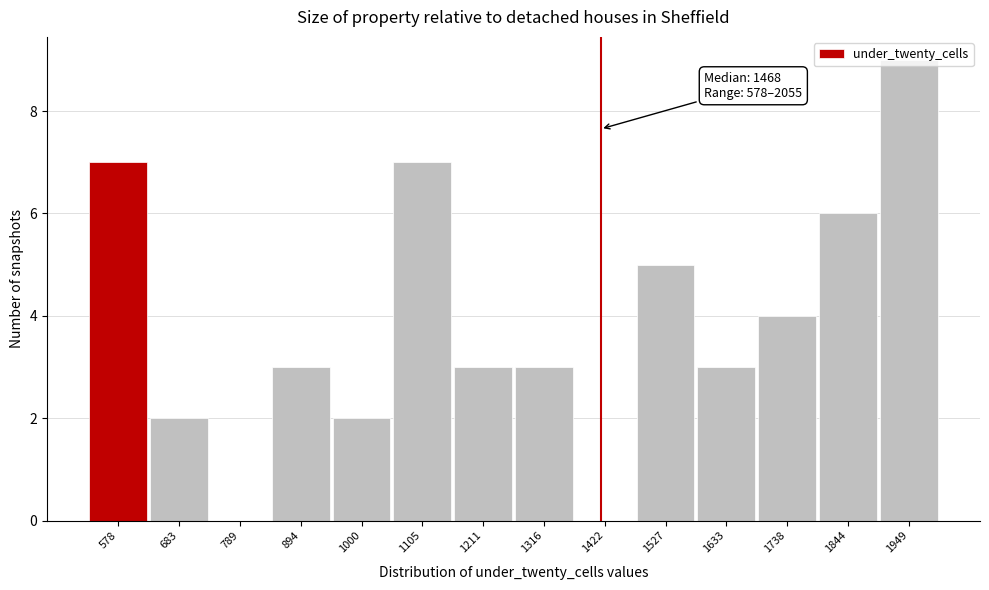

Which has a higher value, 789 or 1000?

1000